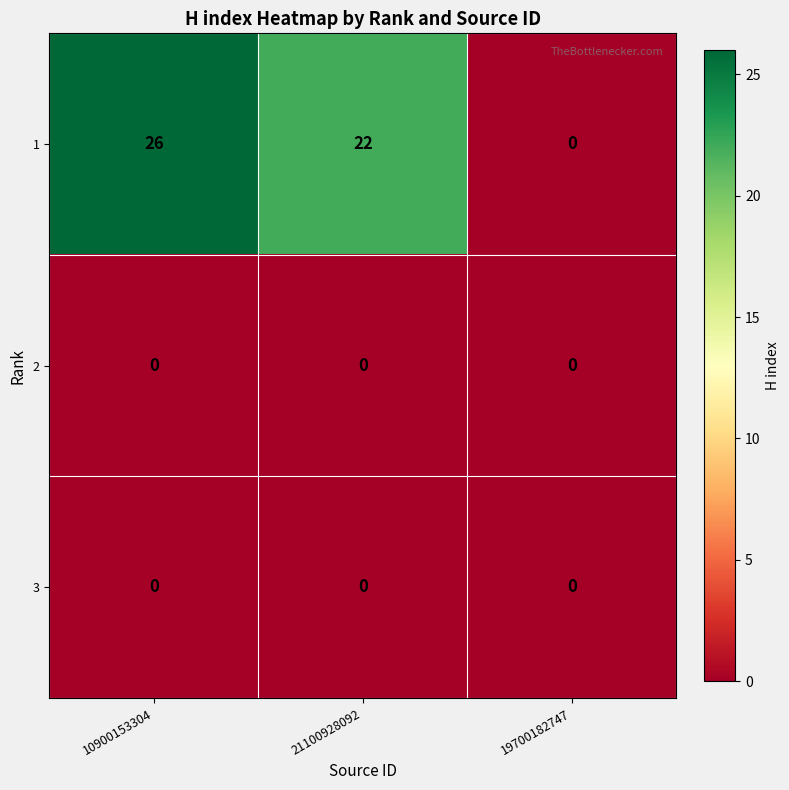

Which series has the largest range (max minus min)?

1